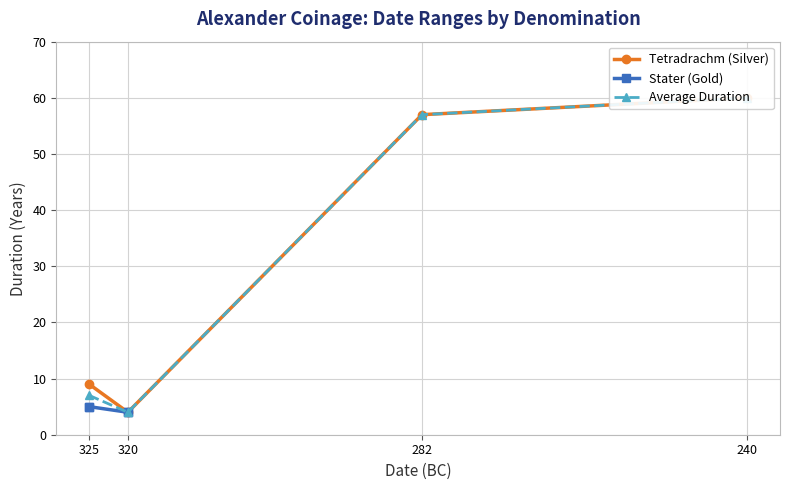

What is the difference between the Tetradrachm (Silver) values at 240 and 320?

56